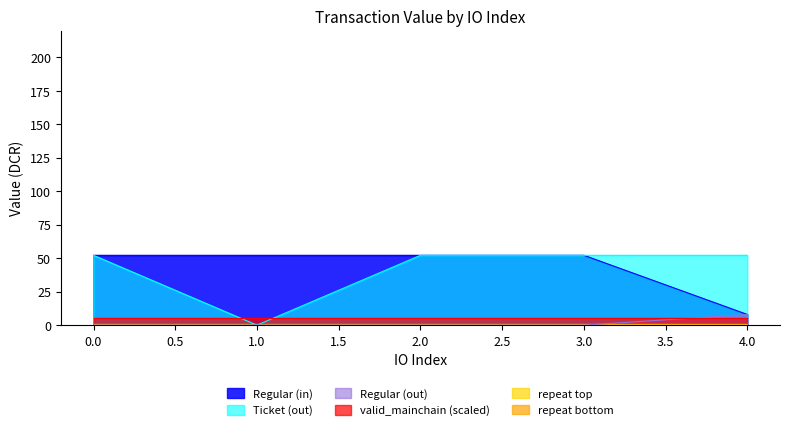

True or false: valid_mainchain has a value of 0.4 at tx_3.

False